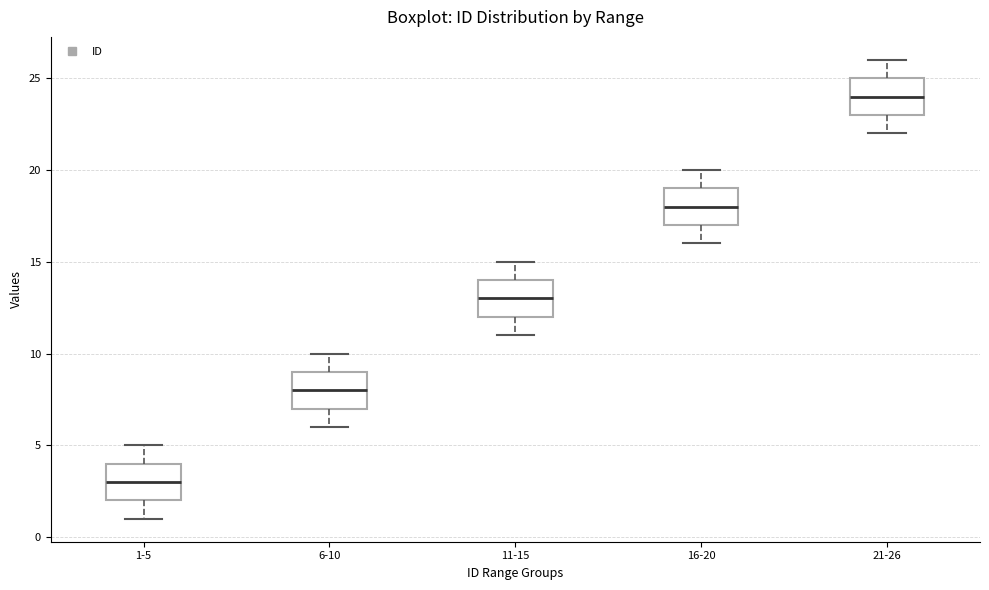

Where does the lower whisker of the box for 6-10 end on the y-axis? The values are not printed on the chart, so give them approximately, as read against the axis.

6